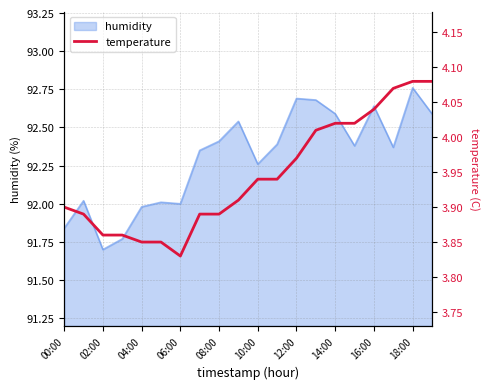

Reading left to right, extract all data points from this chart.

3.9	3.9	3.9	3.9	3.9	3.9	3.8	3.9	3.9	3.9	3.9	3.9	4.0	4.0	4.0	4.0	4.0	4.1	4.1	4.1